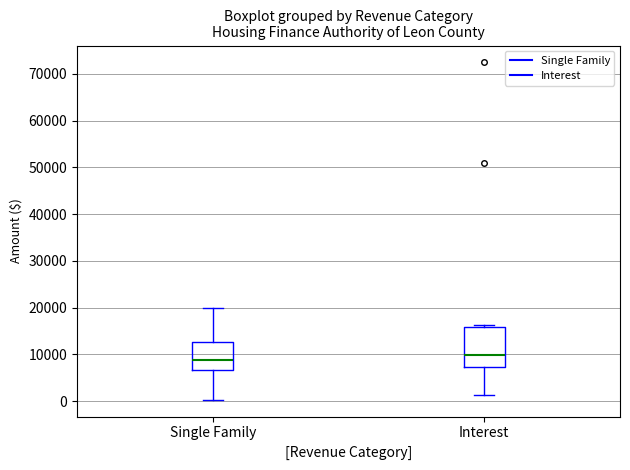

Reading left to right, transcribe this box plot: for each box, give where its median line is, the range the box spans, and where its two whiskers end, as read against the y-axis. The values are not printed on the chart, so give them approximately, as read against the axis.

Single Family: median 9000, box 7000 to 13000, whiskers 0 to 20000
Interest: median 10000, box 7000 to 16000, whiskers 1000 to 16000